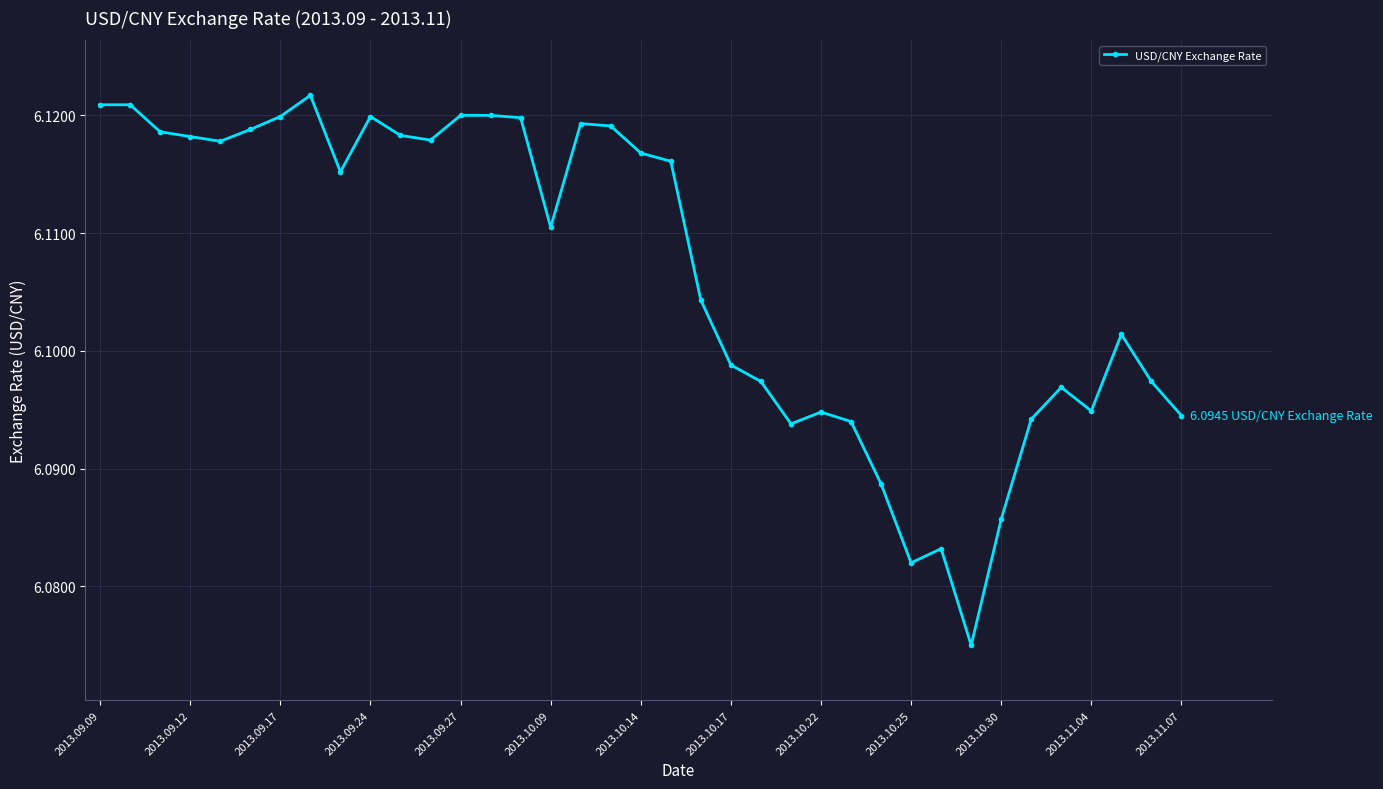

How many values are between 6 and 7?

37